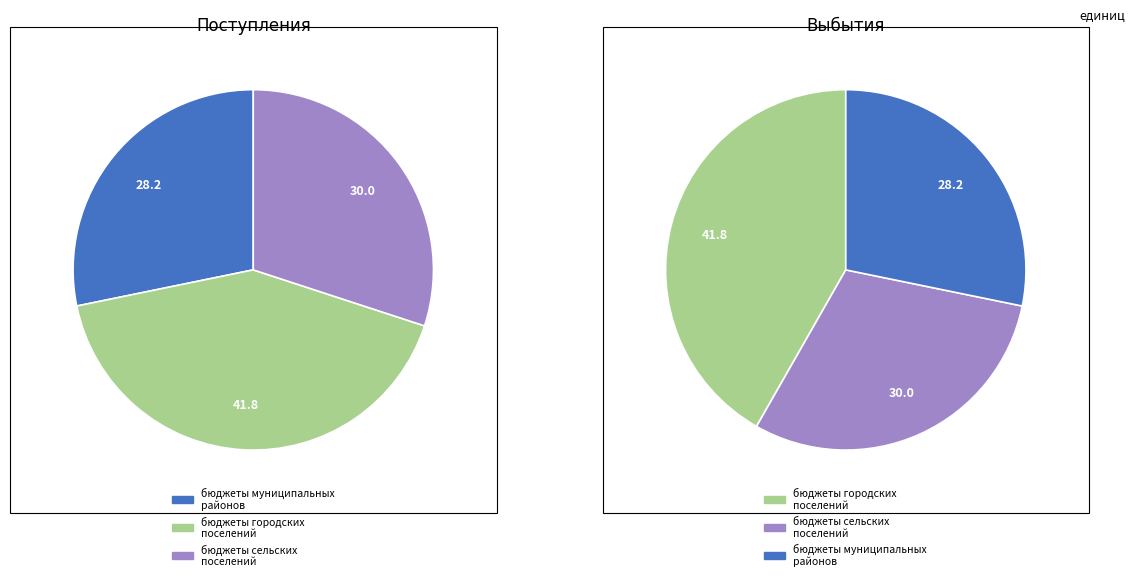

Approximately how many times larger is the value at ИТОГО compared to бюджеты муниципальных районов?

3.5